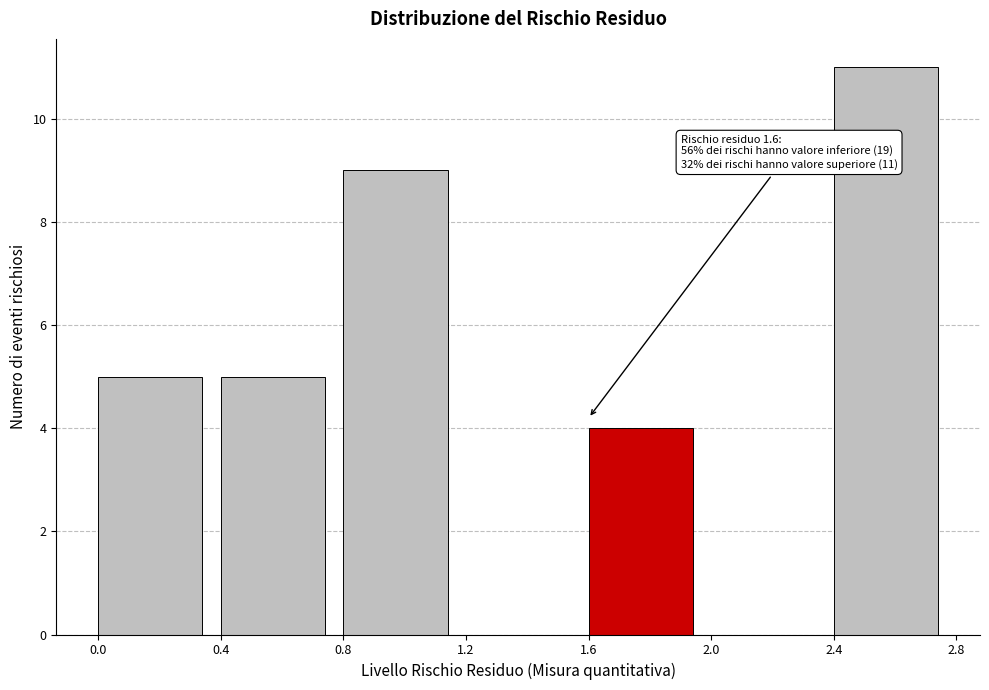

Over which range of the x-axis is the bar tallest?

2.4 to 2.8